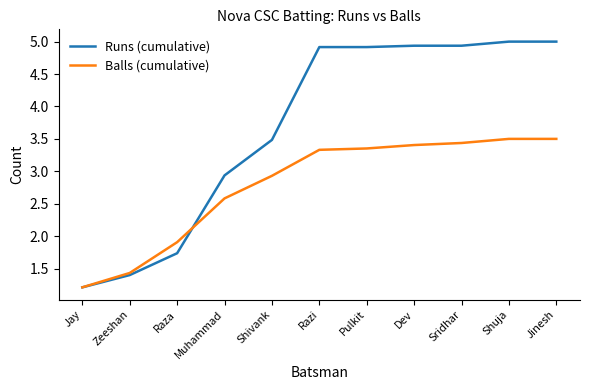

What is the sum of all Runs (cumulative) values?

40.5